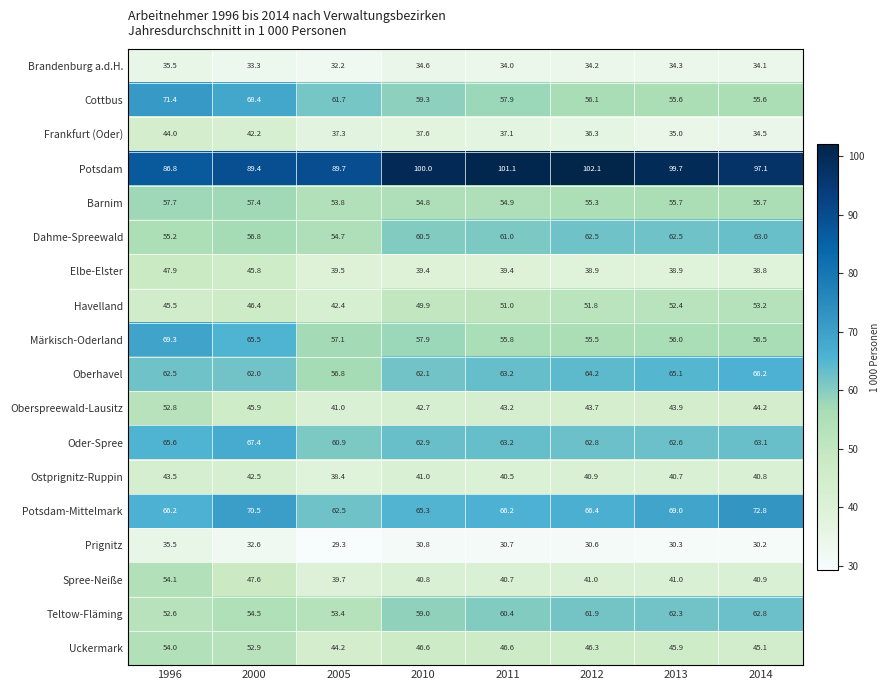

Which series changed the most between 1996 and 2011?

Potsdam